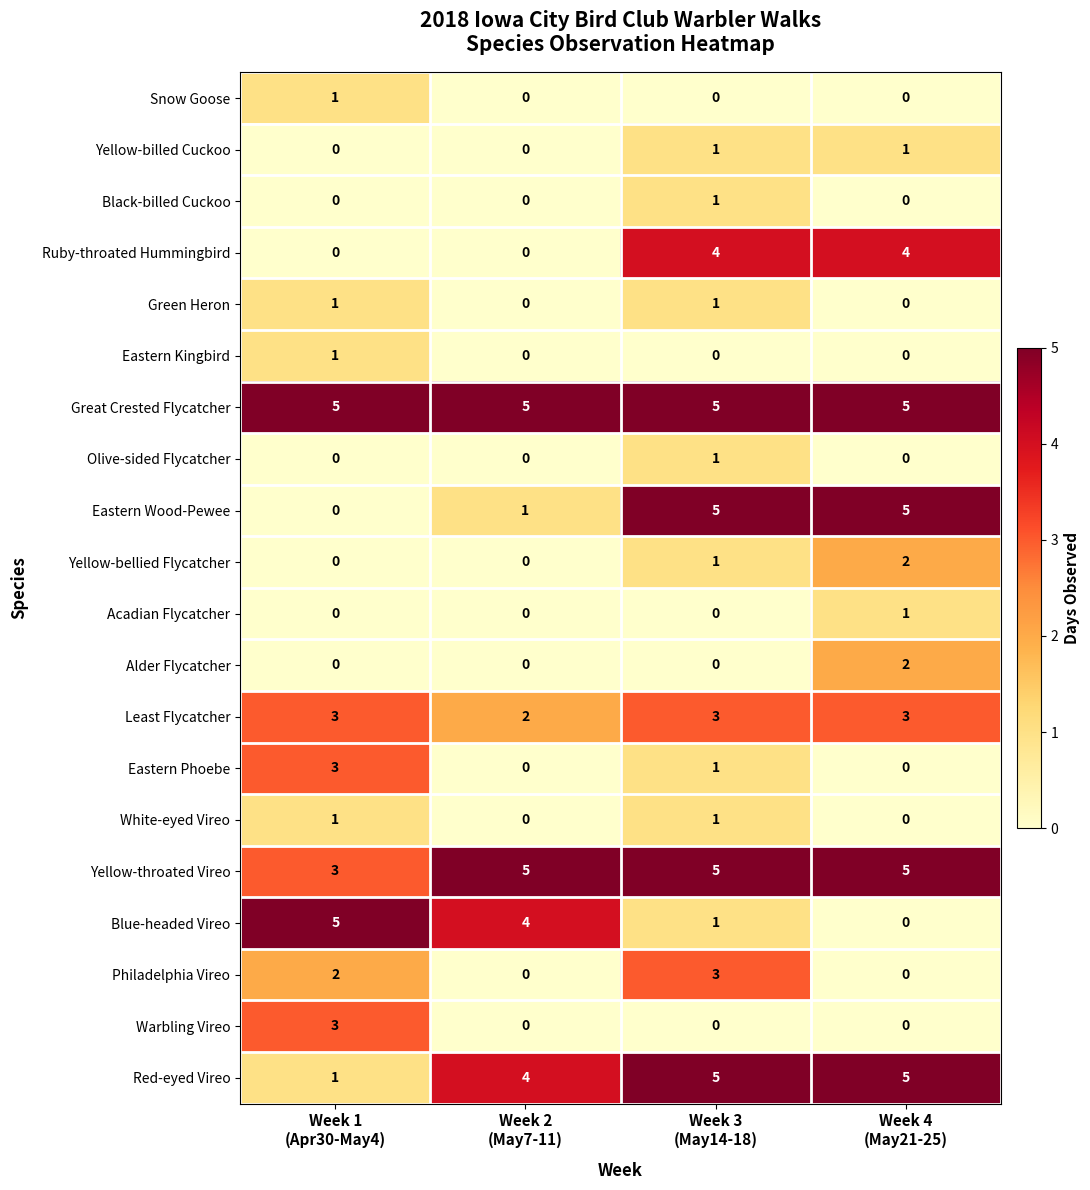

How many data points does each series have?

4